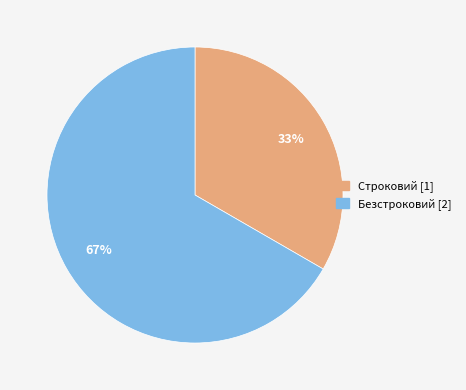

How many slices are in this pie chart?

2